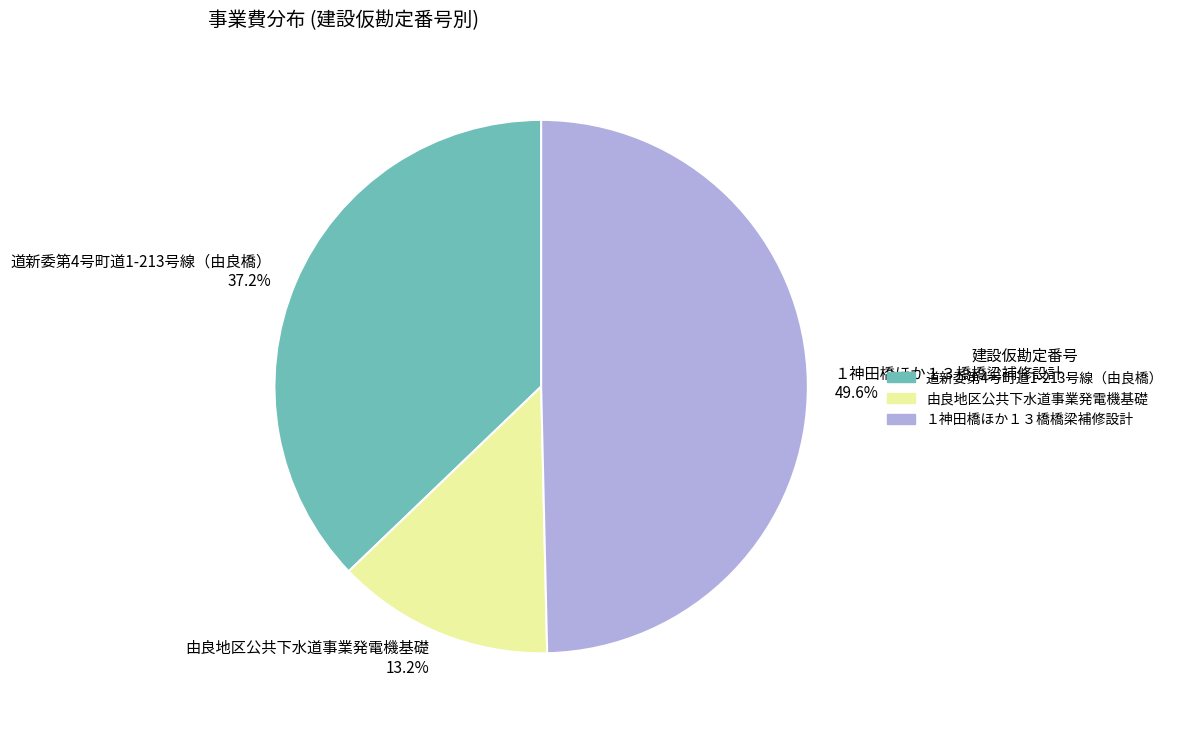

What is the smallest slice in the pie chart?

由良地区公共下水道事業発電機基礎